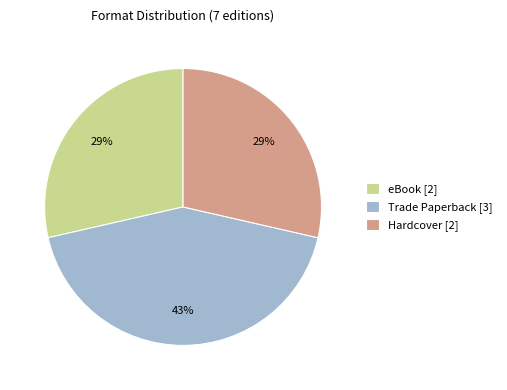

To the nearest percent, what percentage of the pie is eBook [2]?

29%